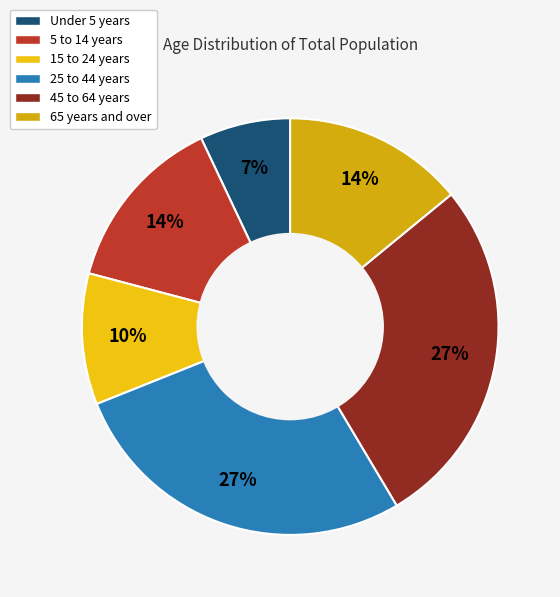

To the nearest percent, what is the average slice percentage?

17%